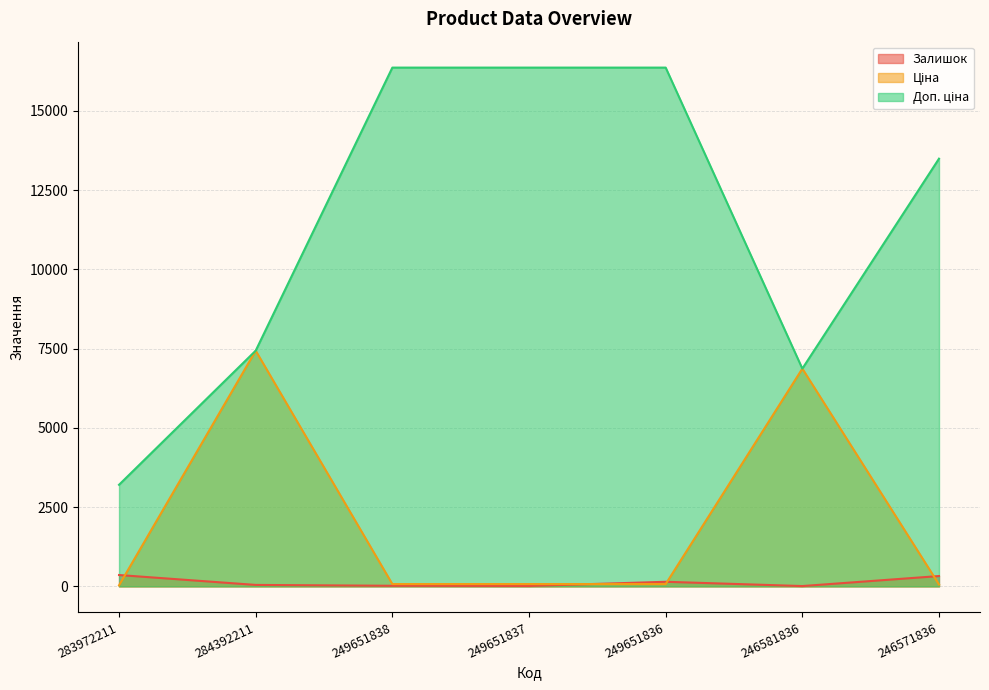

How many data points does each series have?

7